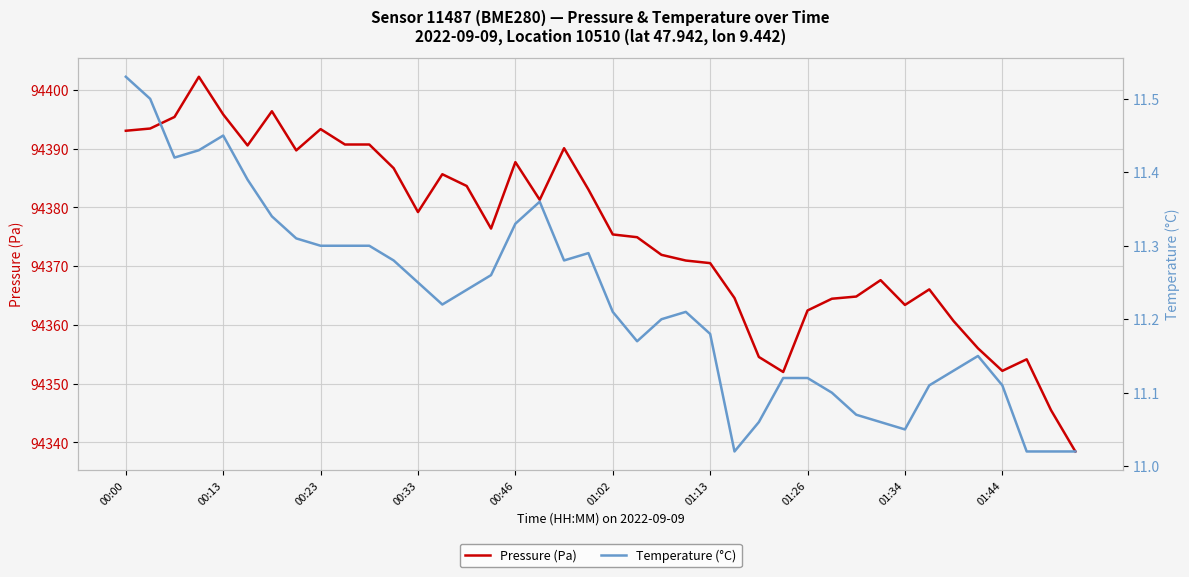

True or false: Temperature (°C) and Pressure (Pa) intersect in this chart.

False